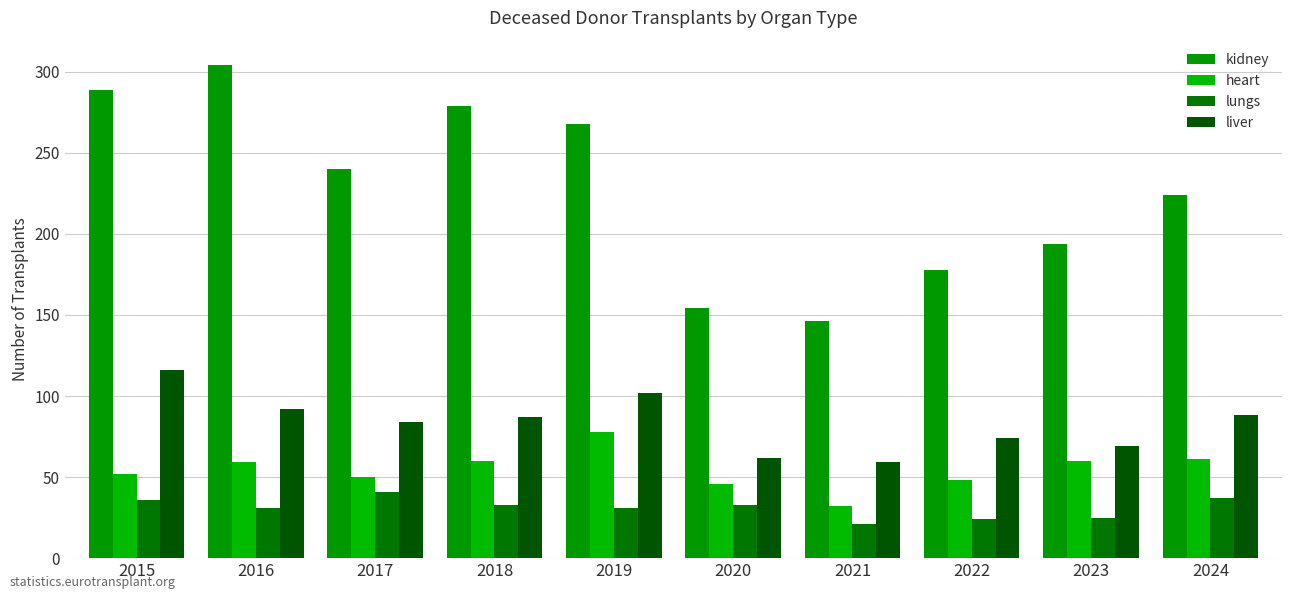

Which label corresponds to the largest value in the chart?

2016